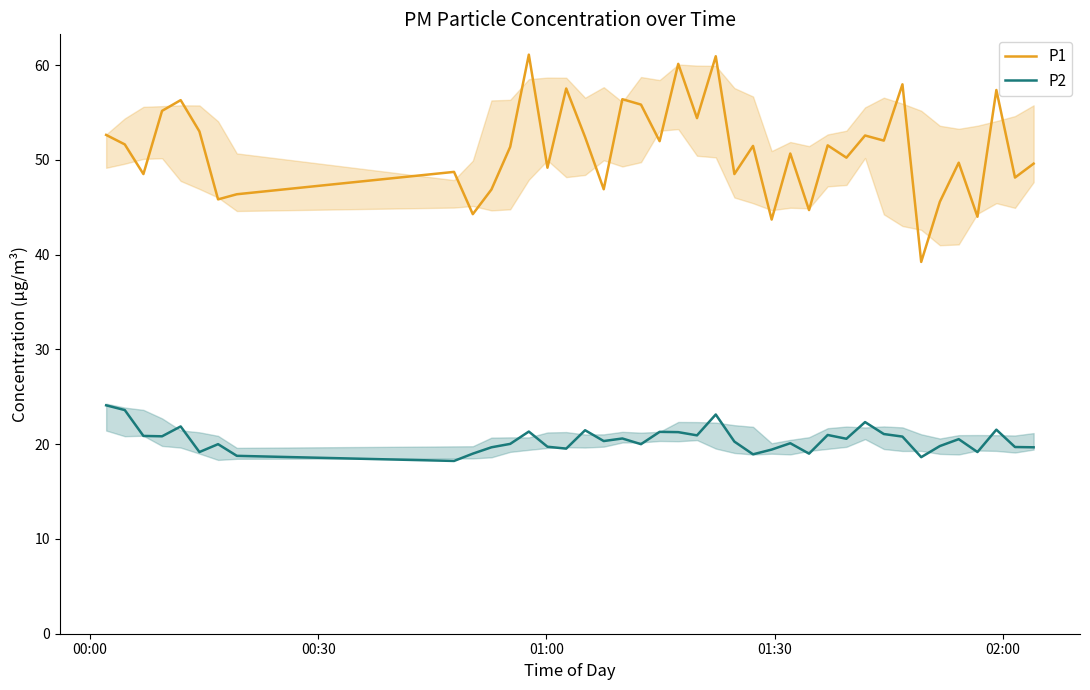

What is the difference between the second highest and minimum values in the P1 series?

21.7